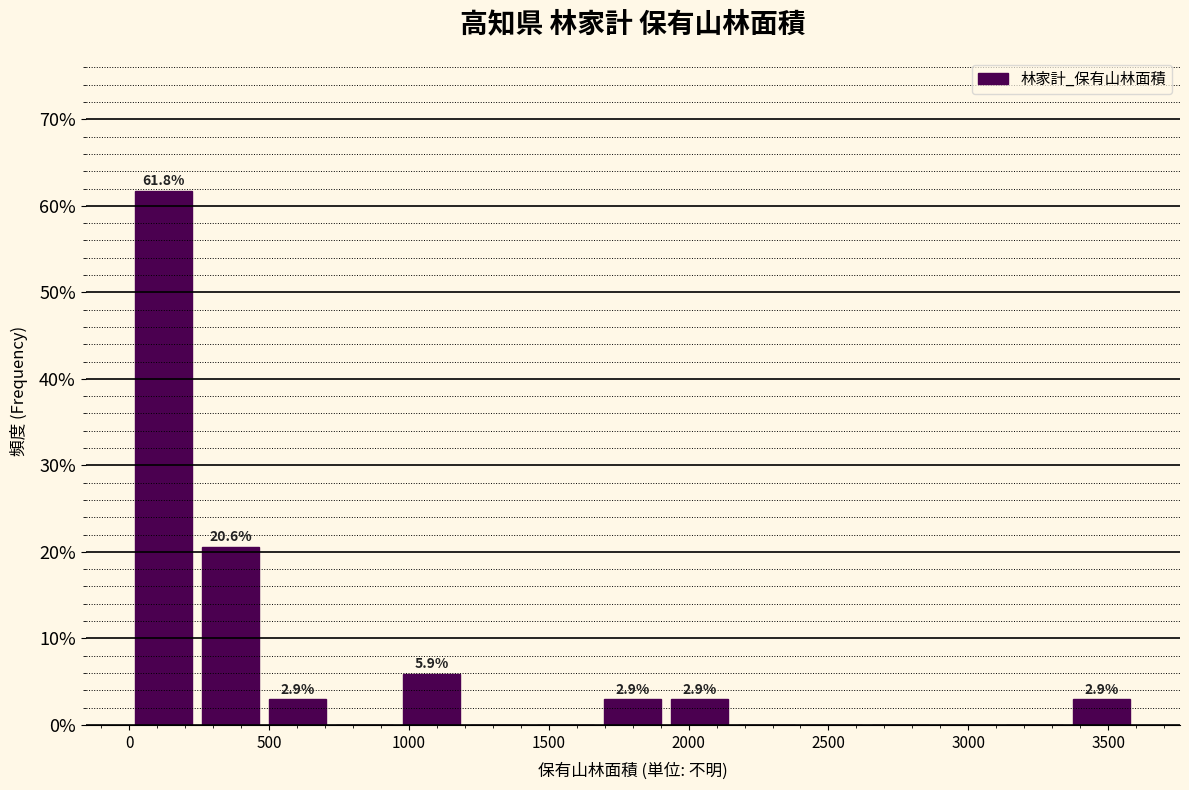

Which range on the x-axis has the tallest bar?

0 to 250